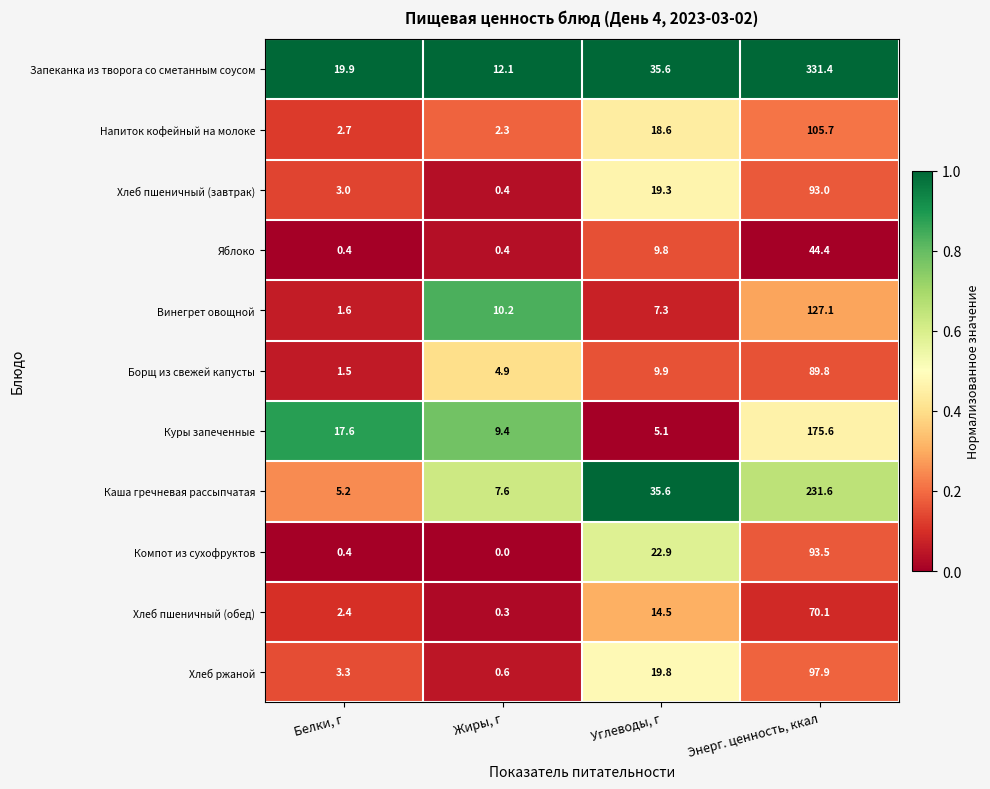

At how many categories does at least one series exceed 0?

4